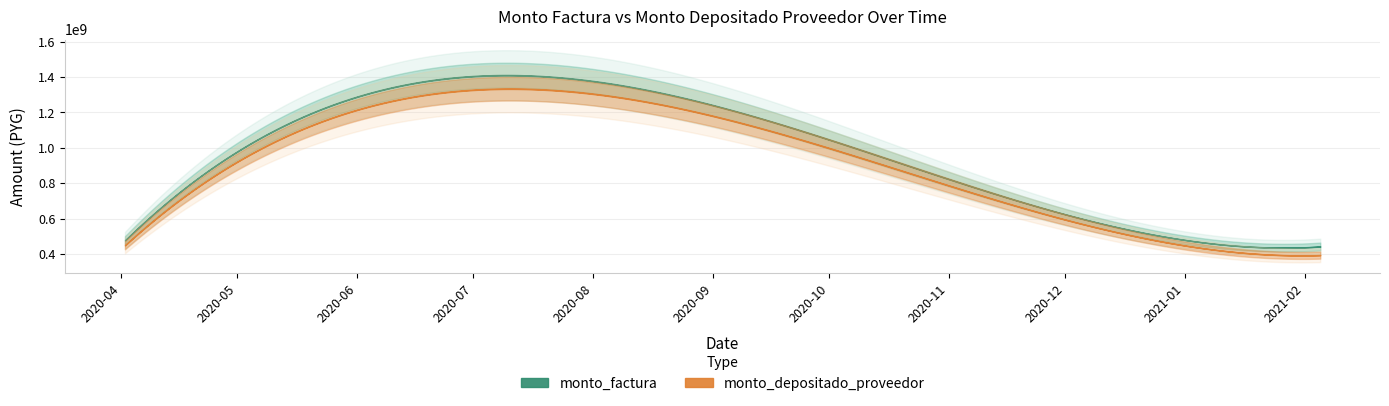

Which series has the widest spread of values?

monto_factura